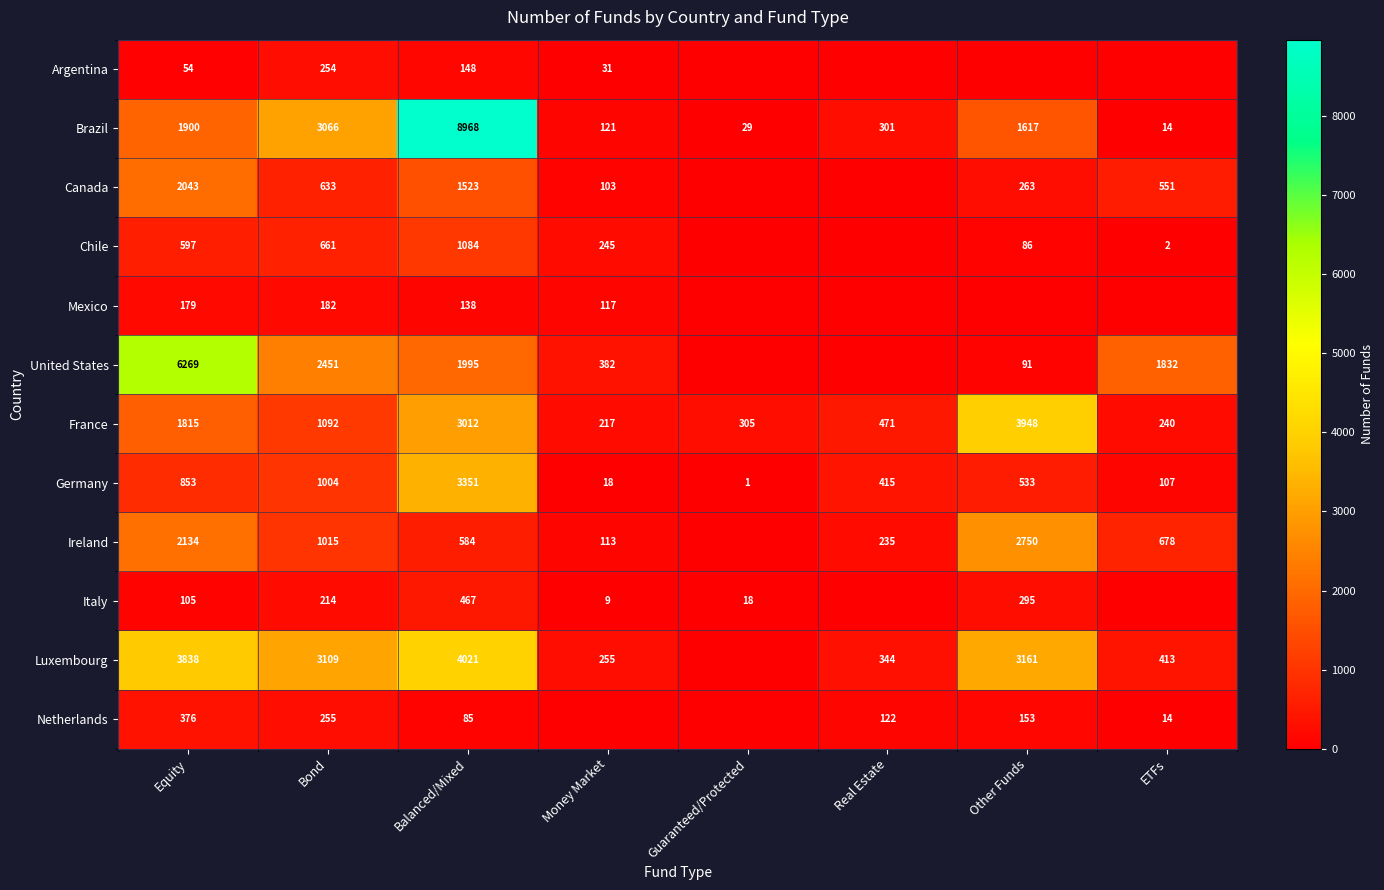

What is the lowest value of the France series?

217